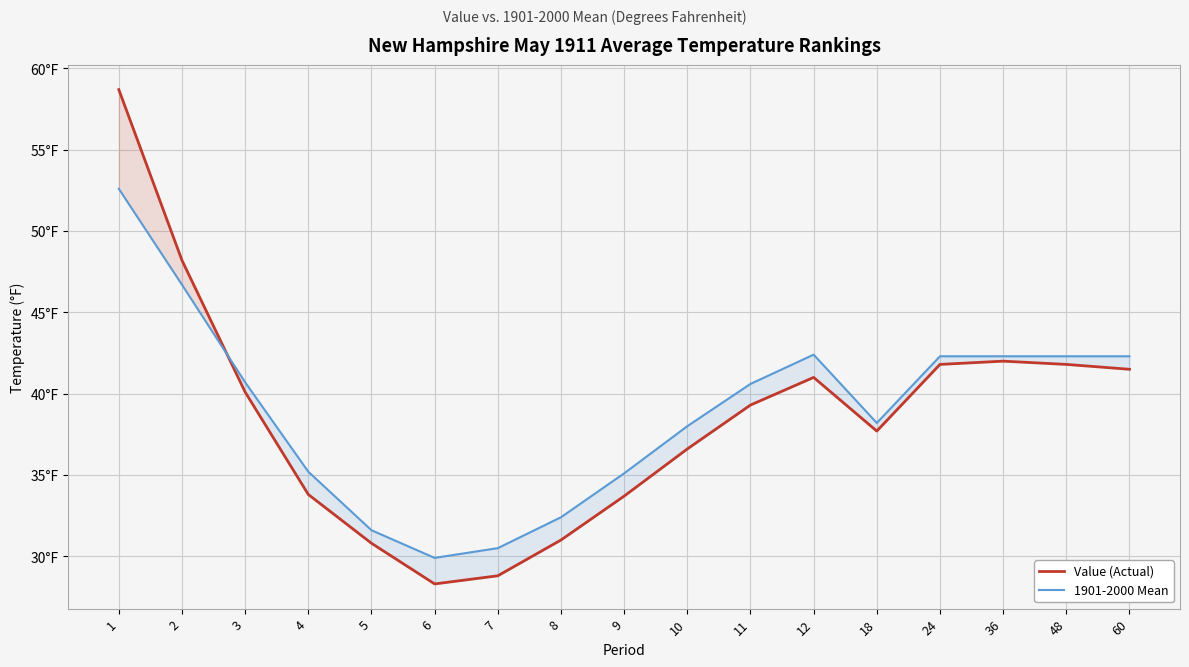

What are all the series names shown in the legend?

Value (Actual), 1901-2000 Mean